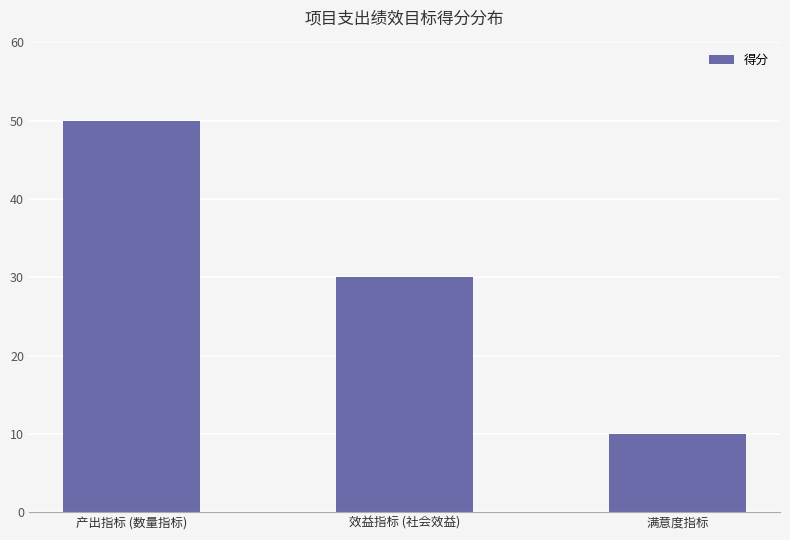

Reading left to right, extract all data points from this chart.

产出指标 (数量指标)=50	效益指标 (社会效益)=30	满意度指标=10